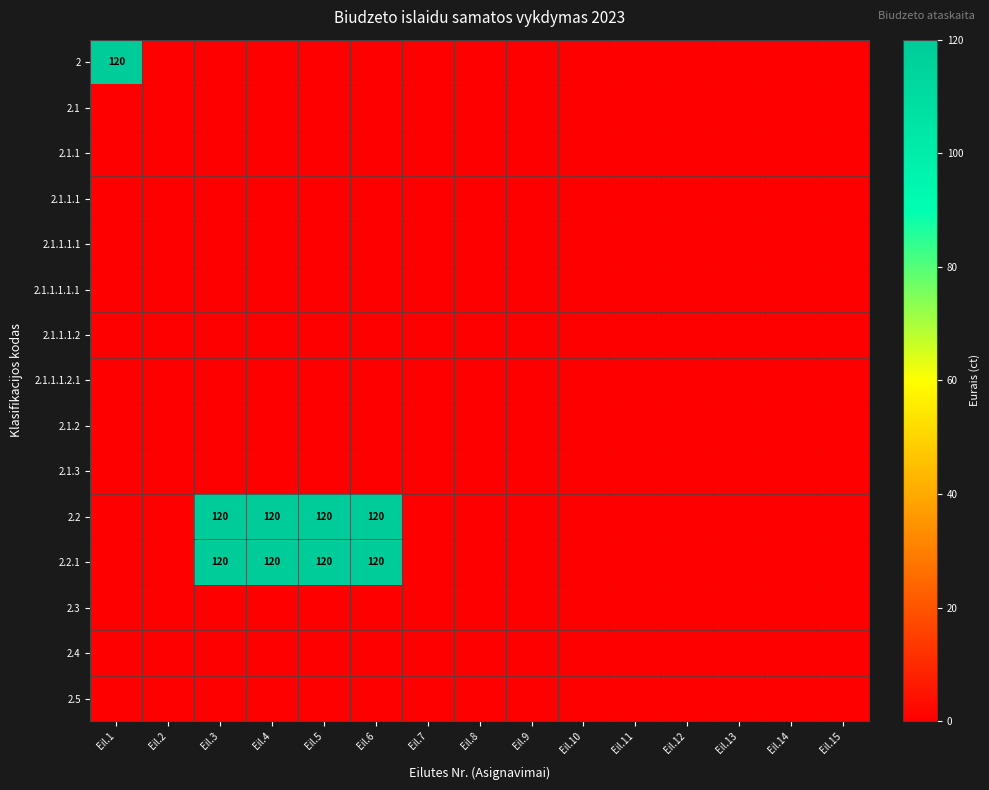

List the labels in order of 2.1.1.1 value, largest first.

Eil.1, Eil.2, Eil.3, Eil.4, Eil.5, Eil.6, Eil.7, Eil.8, Eil.9, Eil.10, Eil.11, Eil.12, Eil.13, Eil.14, Eil.15